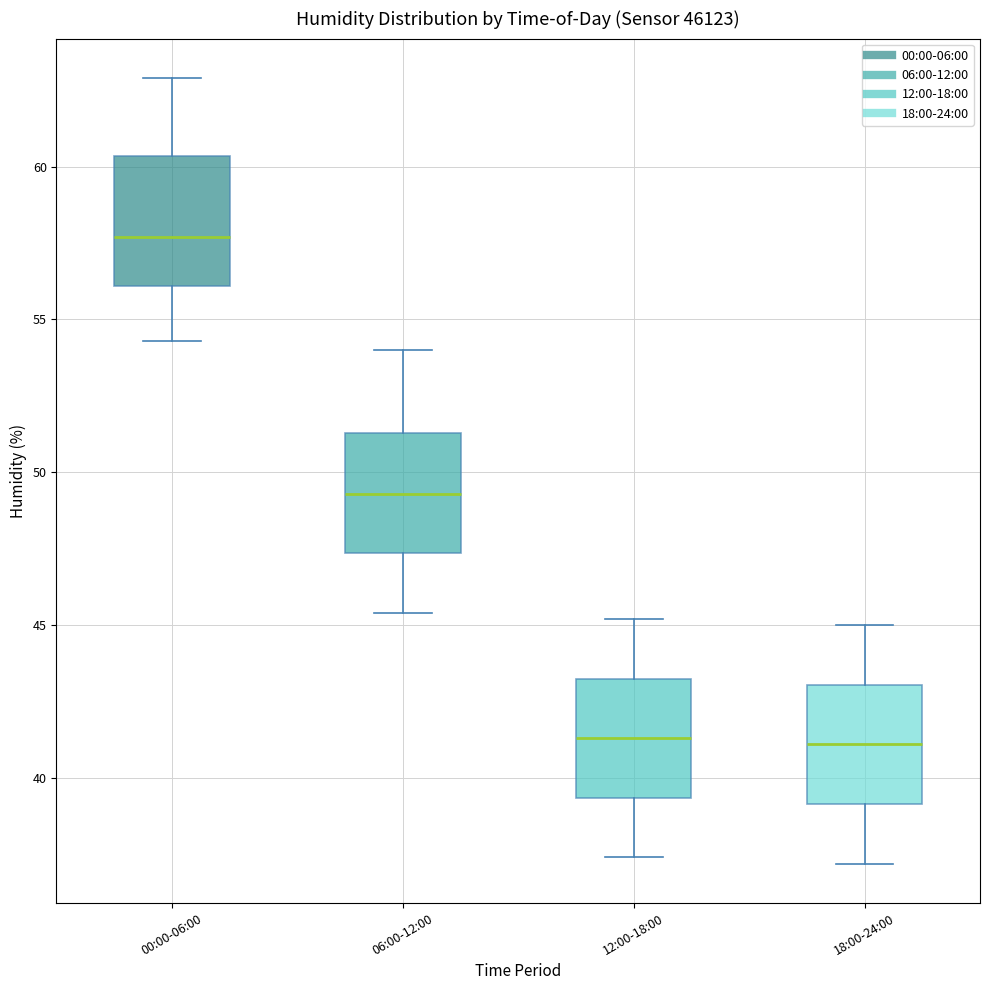

Which box has the highest median line?

00:00-06:00